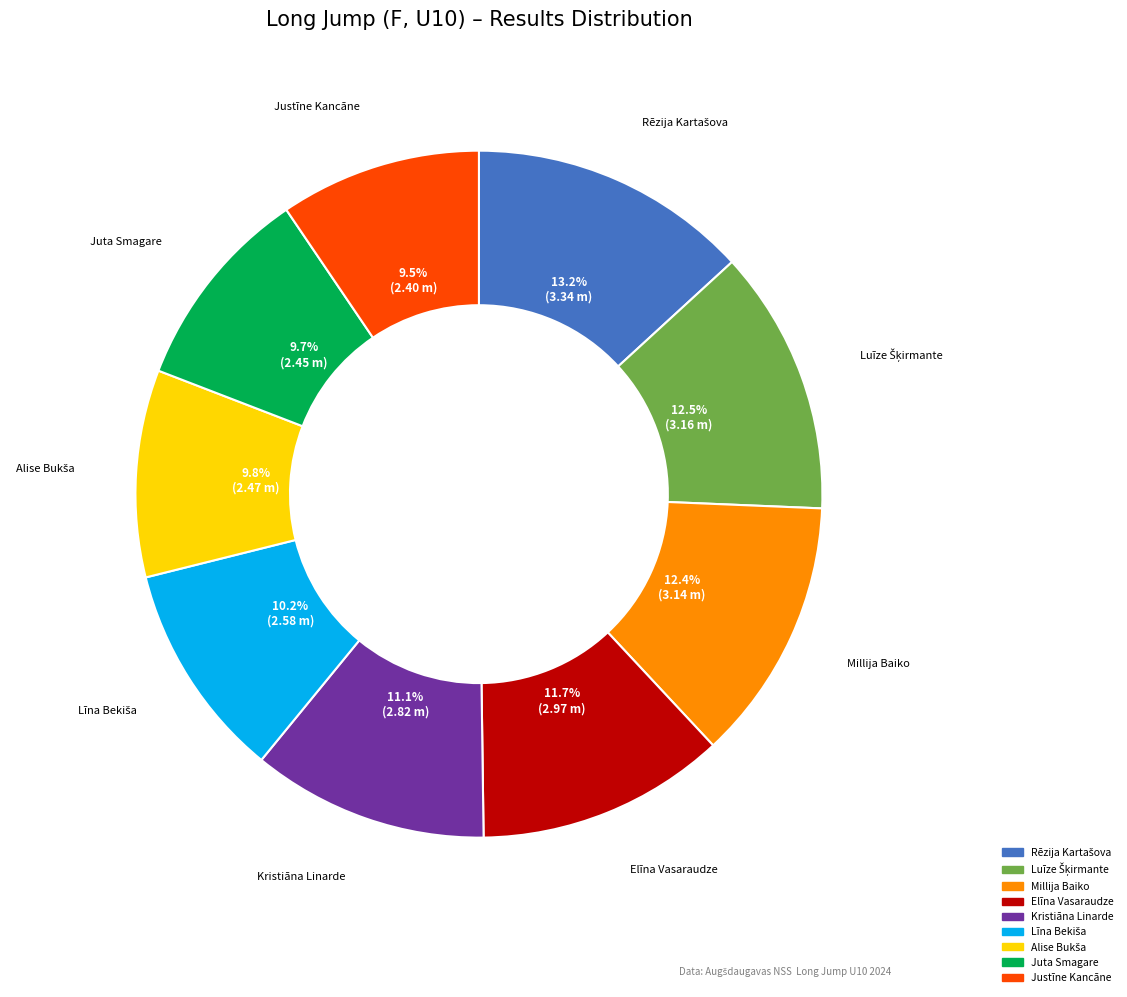

Is there a majority slice in this chart?

No